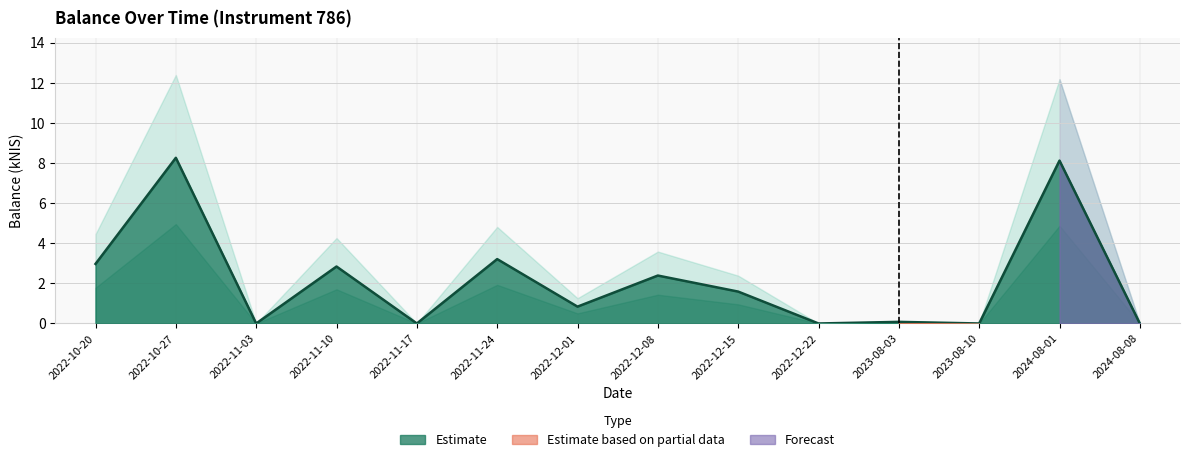

True or false: there are more than 0 points higher than both neighbors.

True